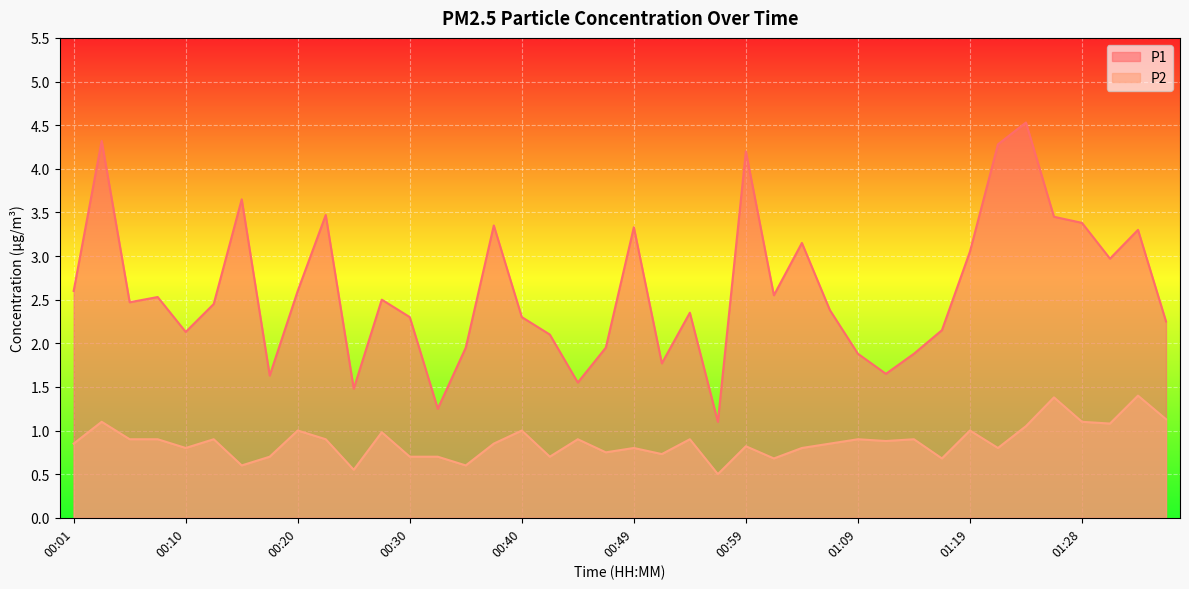

List the labels in order of P2 value, largest first.

01:33, 01:26, 01:36, 00:03, 01:28, 01:31, 01:24, 00:20, 00:40, 01:19, 00:27, 00:06, 00:08, 00:13, 00:23, 00:44, 00:54, 01:09, 01:14, 01:11, 00:01, 00:37, 01:06, 00:59, 00:10, 00:49, 01:04, 01:21, 00:47, 00:52, 00:18, 00:30, 00:32, 00:42, 01:01, 01:16, 00:15, 00:35, 00:25, 00:57